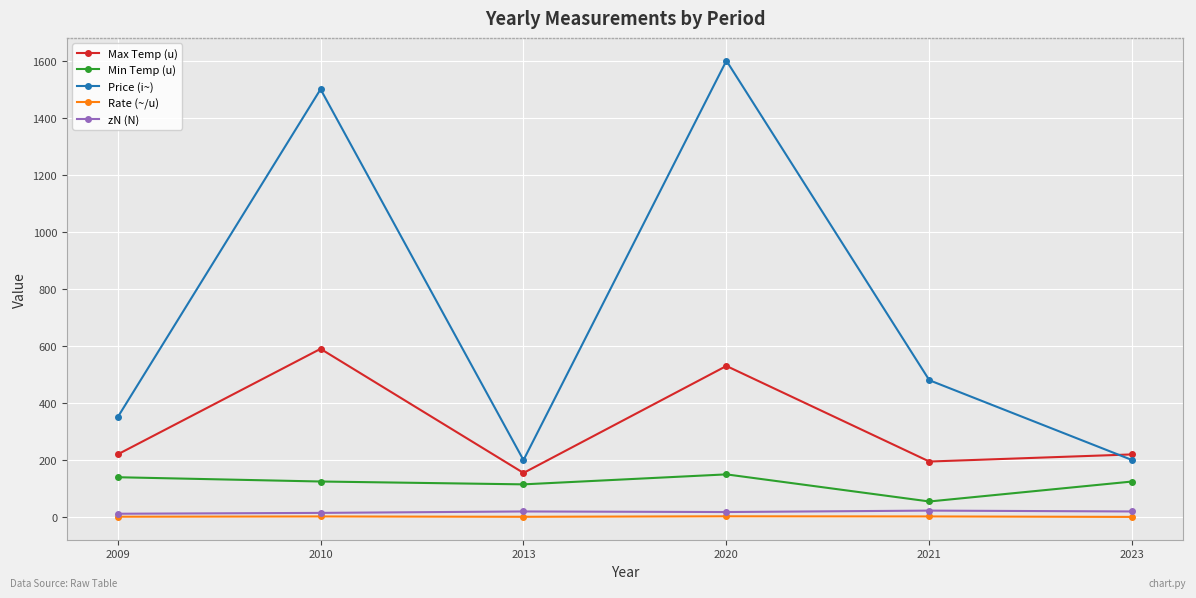

True or false: zN (N) has a value of 12.0 at 2009.

True